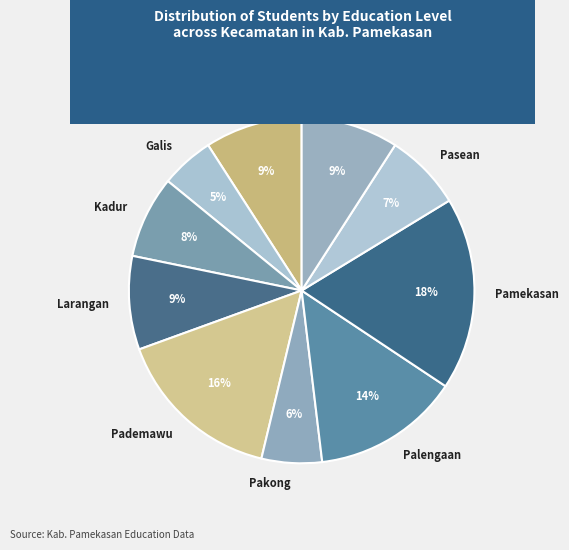

Does any single category account for the majority?

No